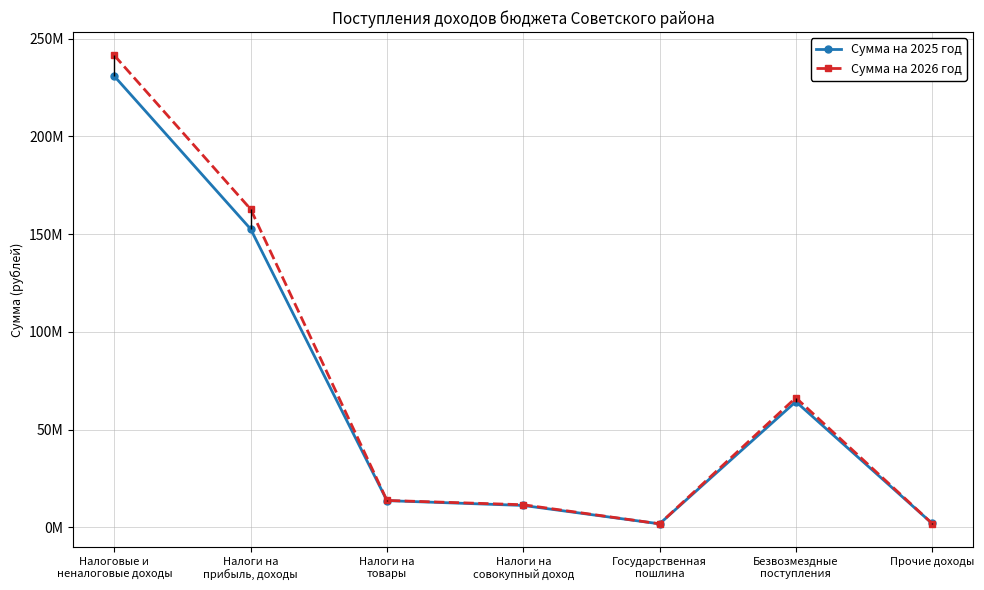

Between Налоговые и
неналоговые доходы and Налоги на
товары, which series saw the biggest shift?

Сумма на 2026 год